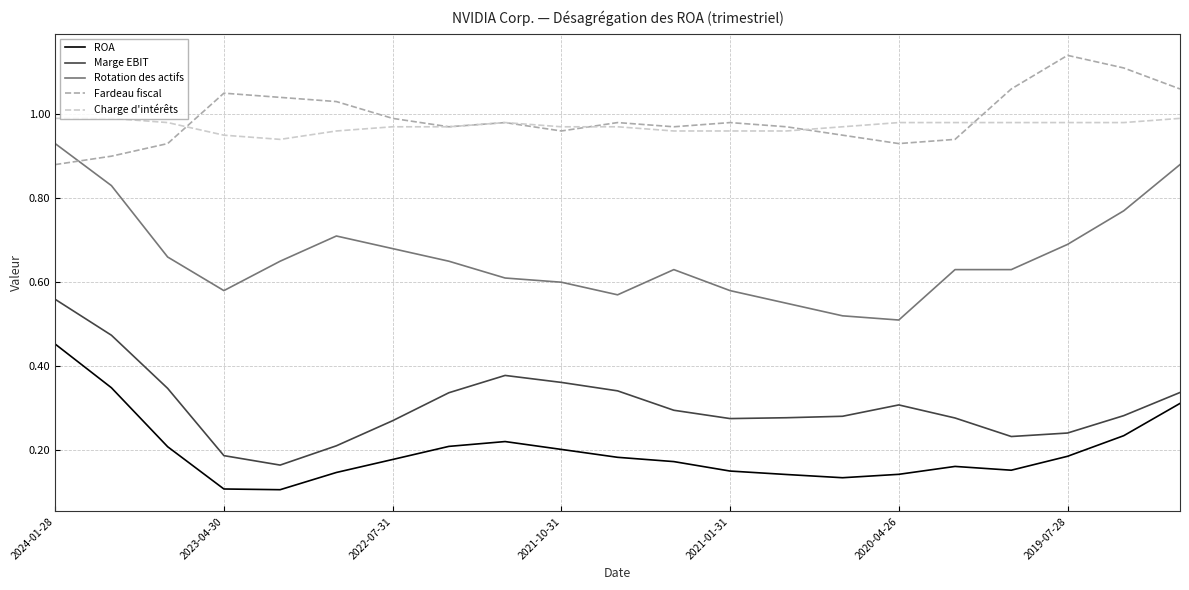

True or false: ROA and Fardeau fiscal cross at least once.

False